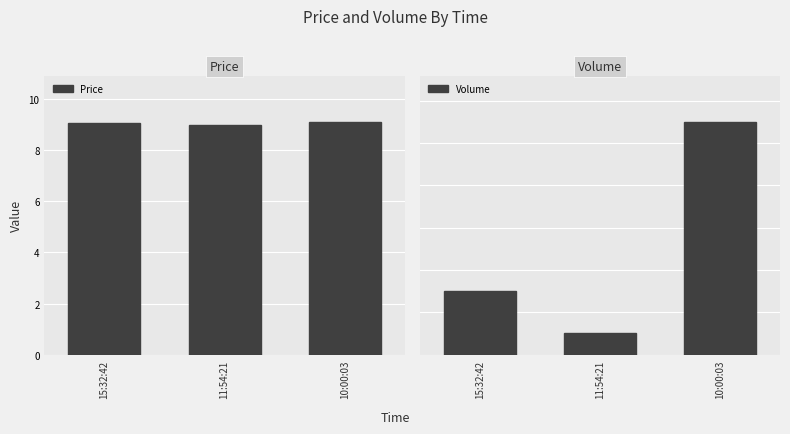

At which category is the sum across all series the highest?

10:00:03